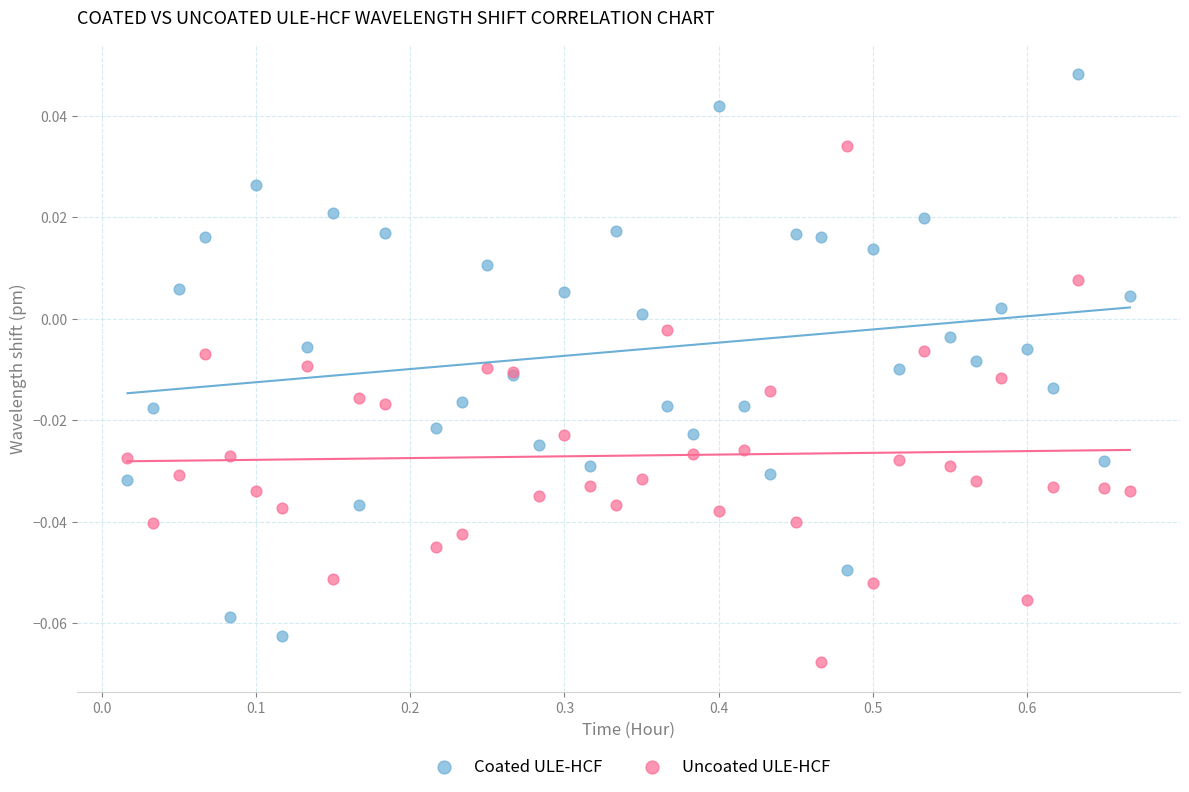

Which series contains the highest Y value?

Coated ULE-HCF